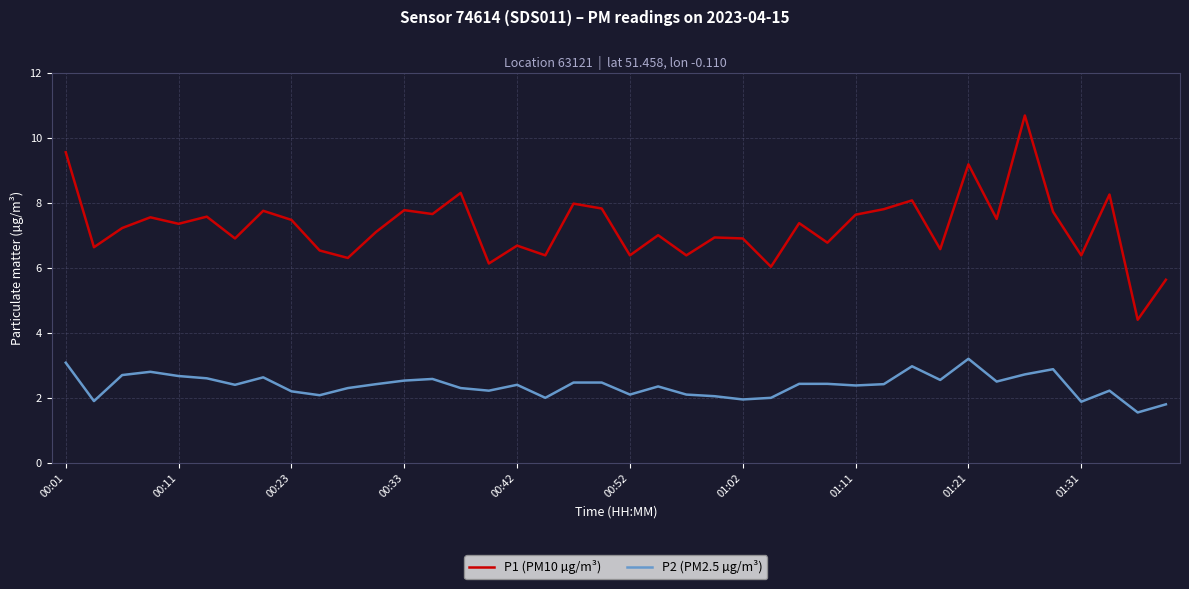

How many series are shown in this chart?

2